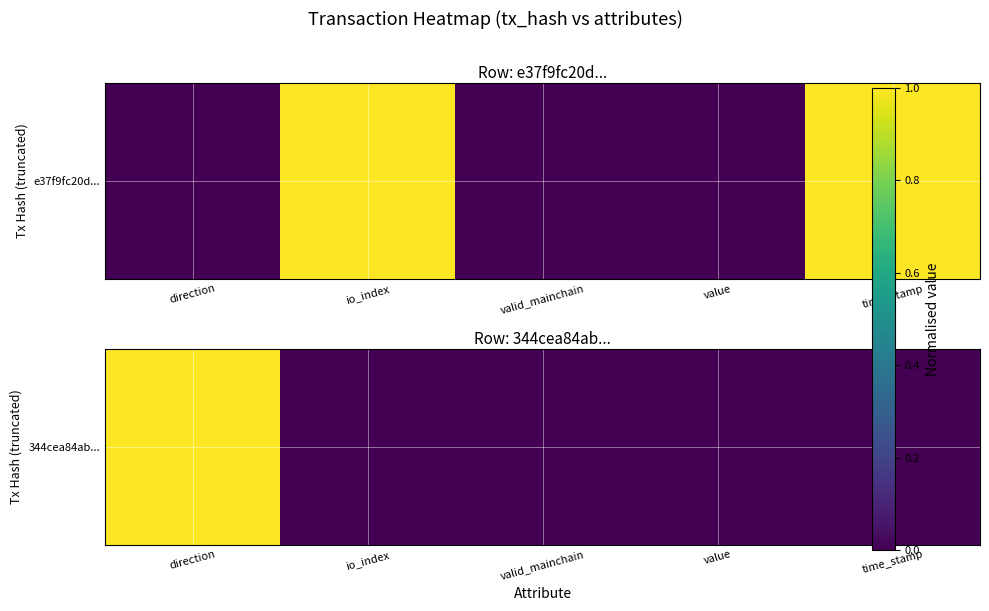

Which label corresponds to the largest value in the chart?

direction